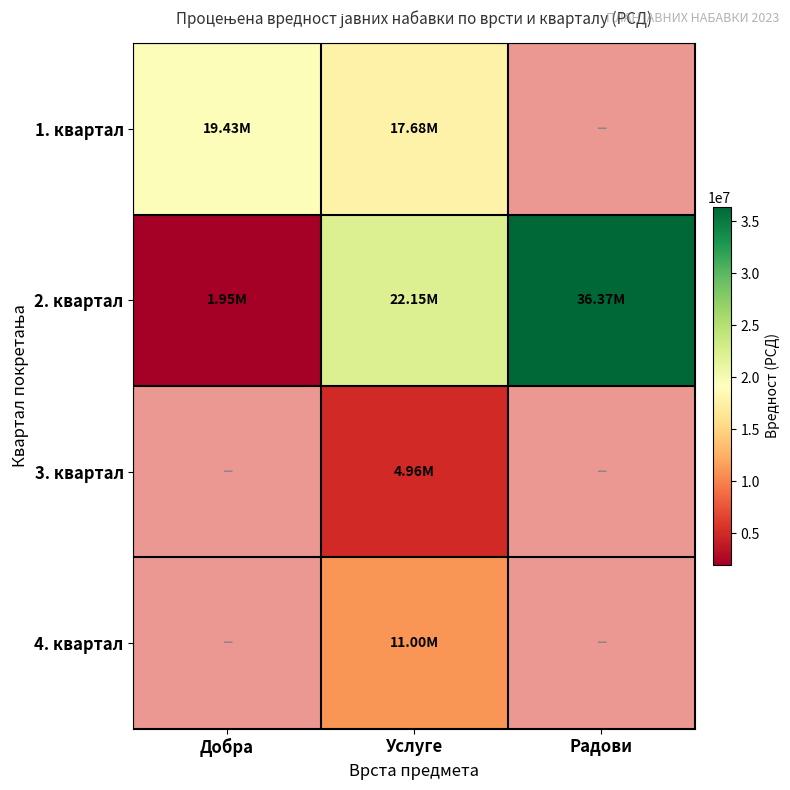

What value does the 4. квартал series have at Услуге?

11000000.0